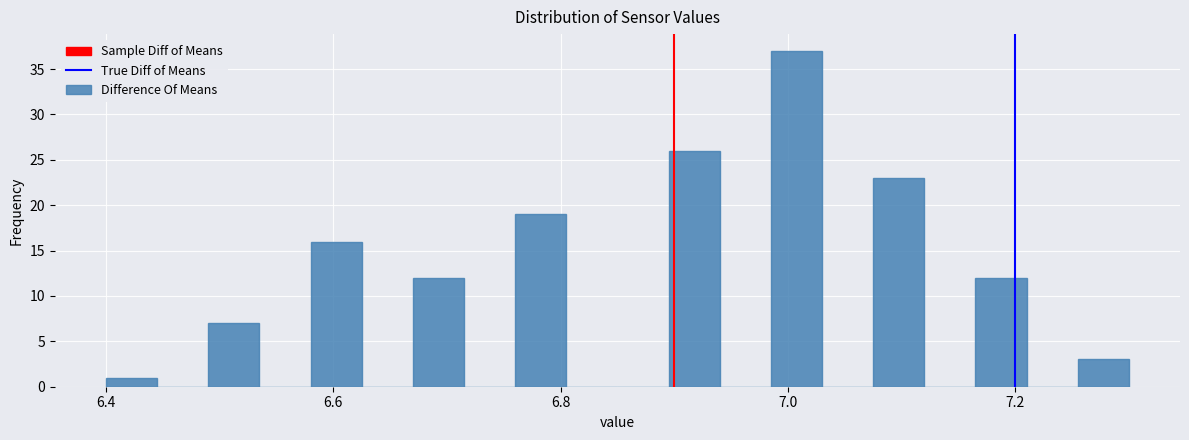

Around what value on the x-axis is the tallest bar? Give the approximate position of its centre, as read against the axis.

7.00